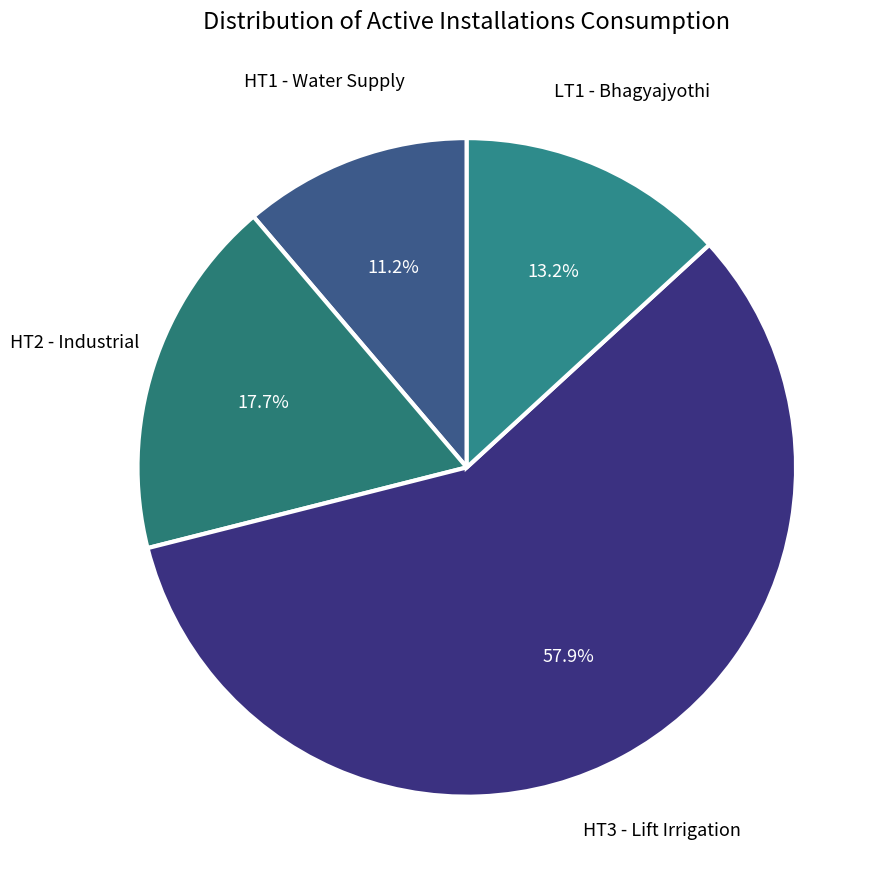

Rank the categories by value from lowest to highest.

HT1 - Water Supply, LT1 - Bhagyajyothi, HT2 - Industrial, HT3 - Lift Irrigation